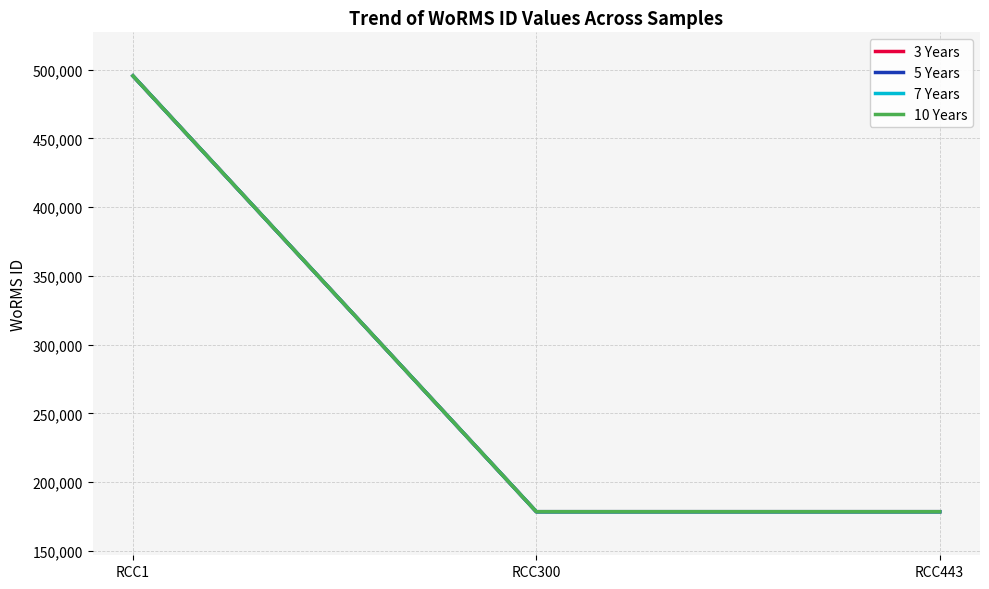

True or false: 10 Years has a value of 317919 at RCC1.

False